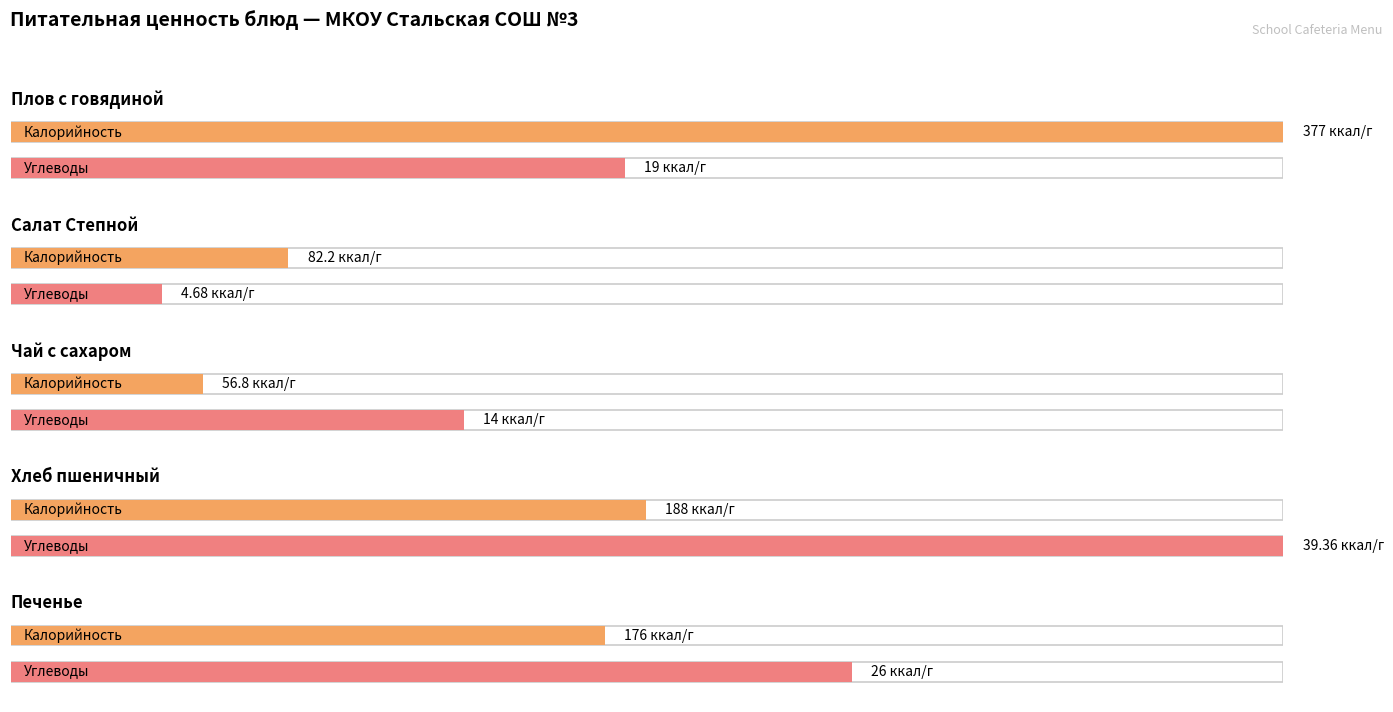

True or false: Жиры has a value of 2.0 at Чай с сахаром.

False